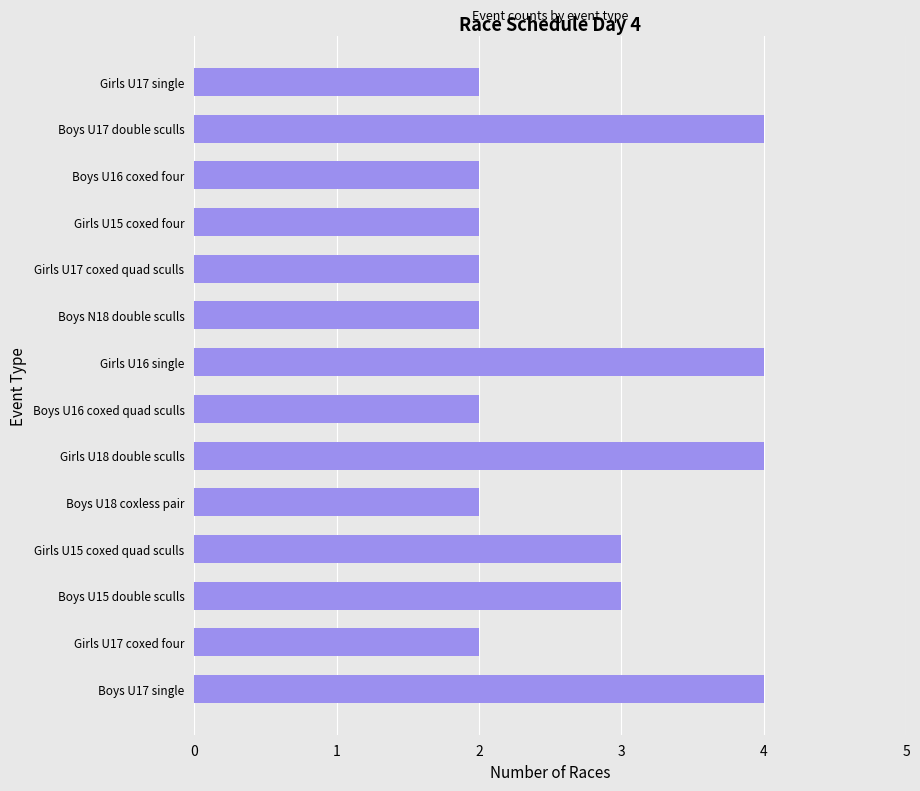

Approximately how many times larger is the value at Boys U17 single compared to Girls U15 coxed four?

2.0